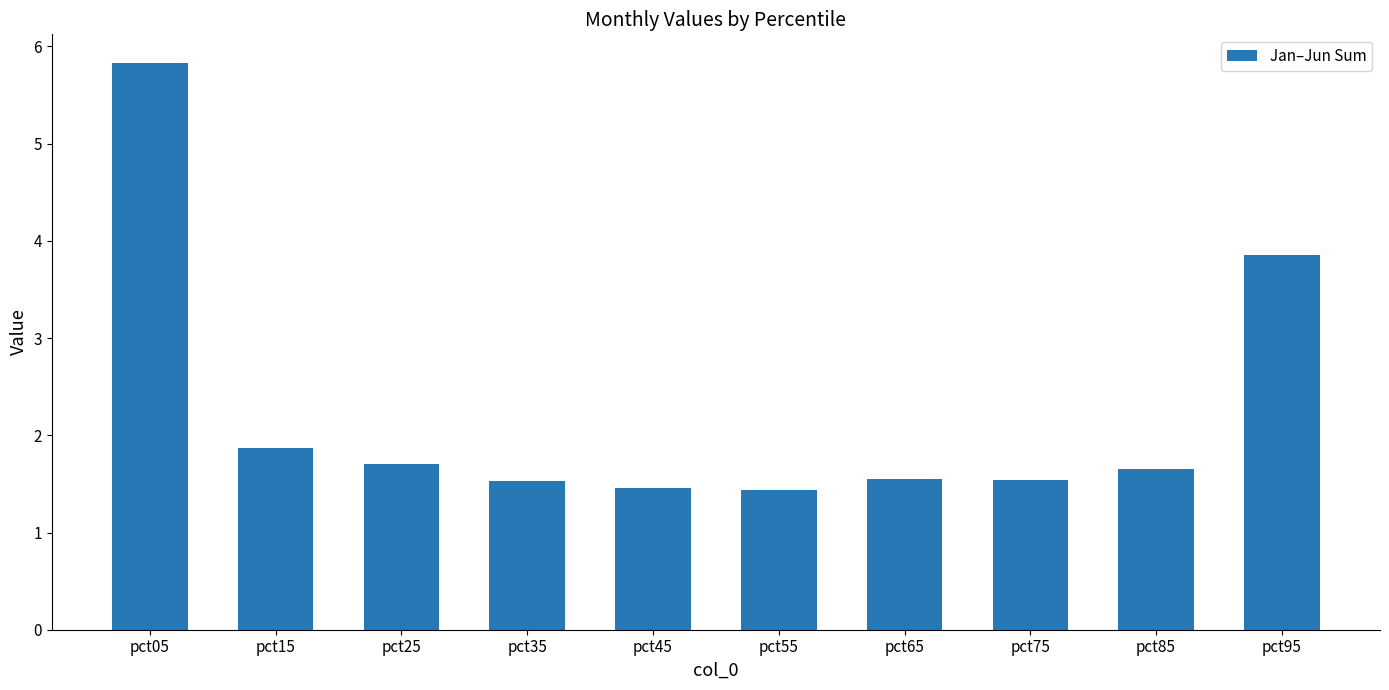

The value at pct75 is 0.8. True or false?

False